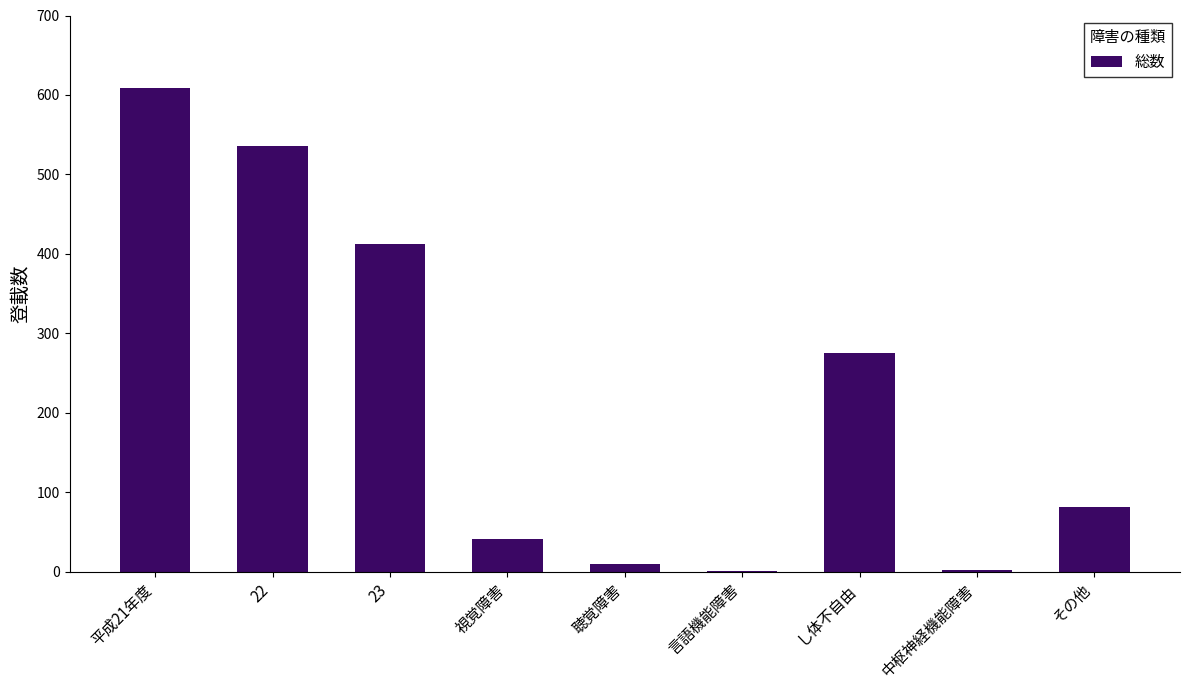

The value at 聴覚障害 is 10. True or false?

True